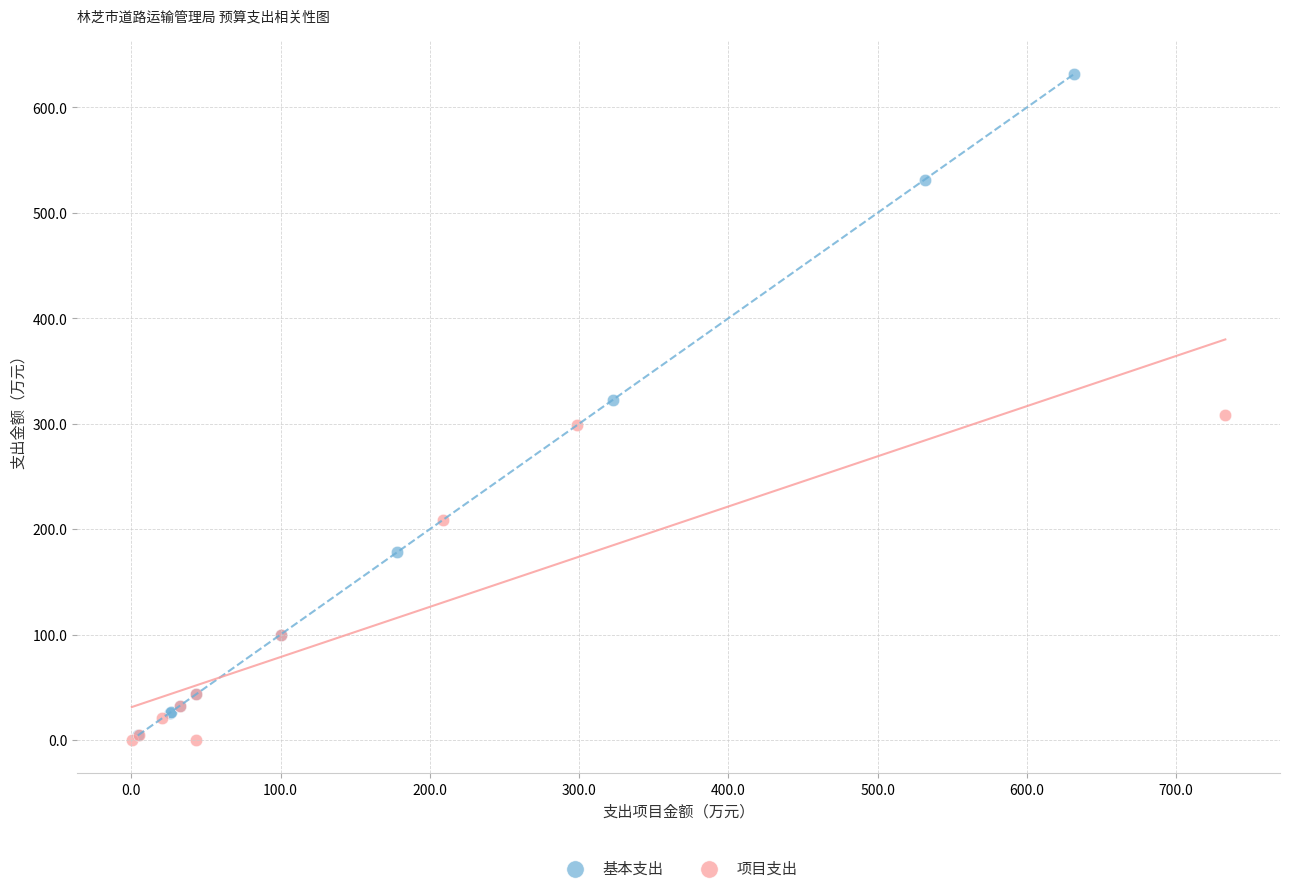

Which series has the largest Y range (max minus min)?

基本支出